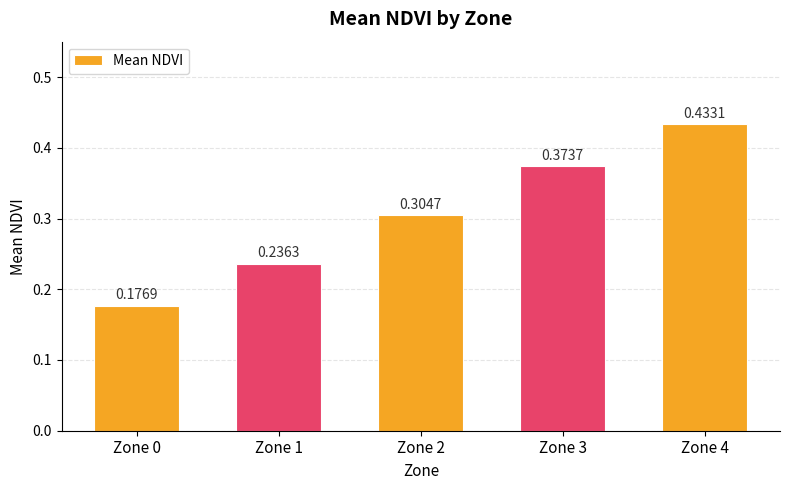

What is the sum of the values at Zone 3 and Zone 1?

0.6